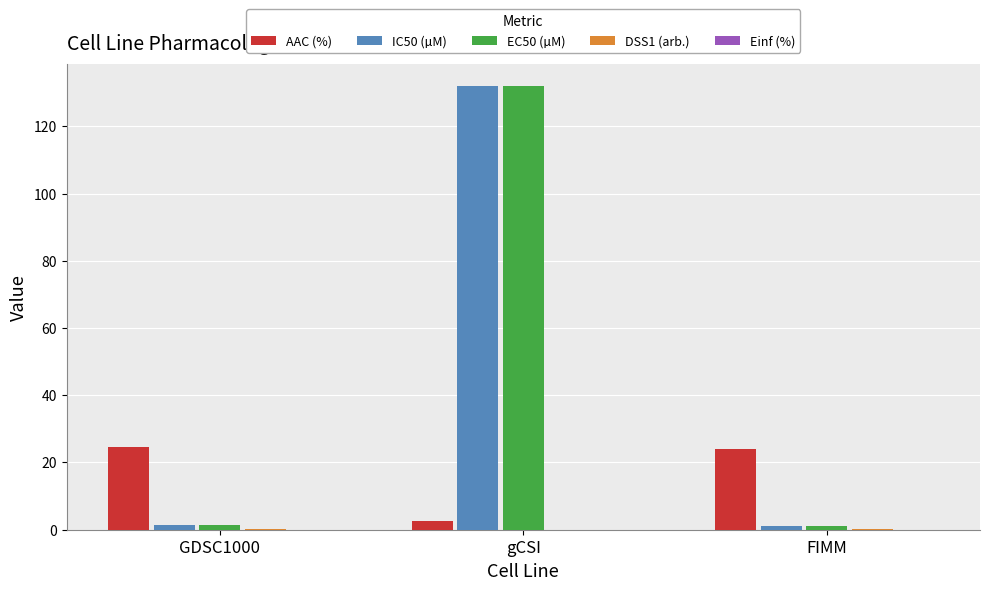

What is the sum of all AAC (%) values?

51.3